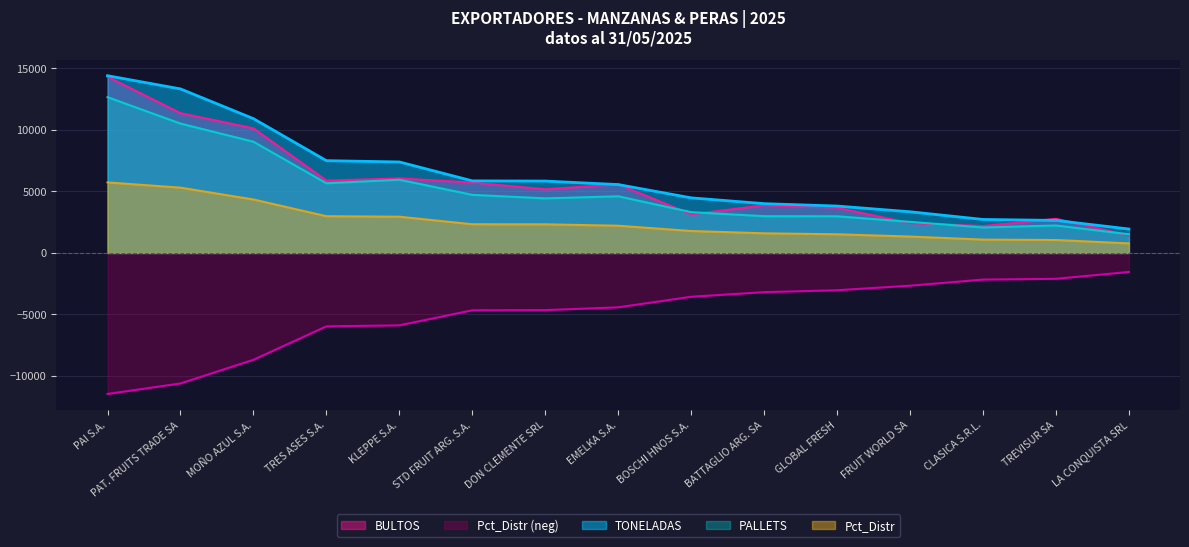

What is the spread (max minus min) of values at CLASICA S.R.L.?

4886.6